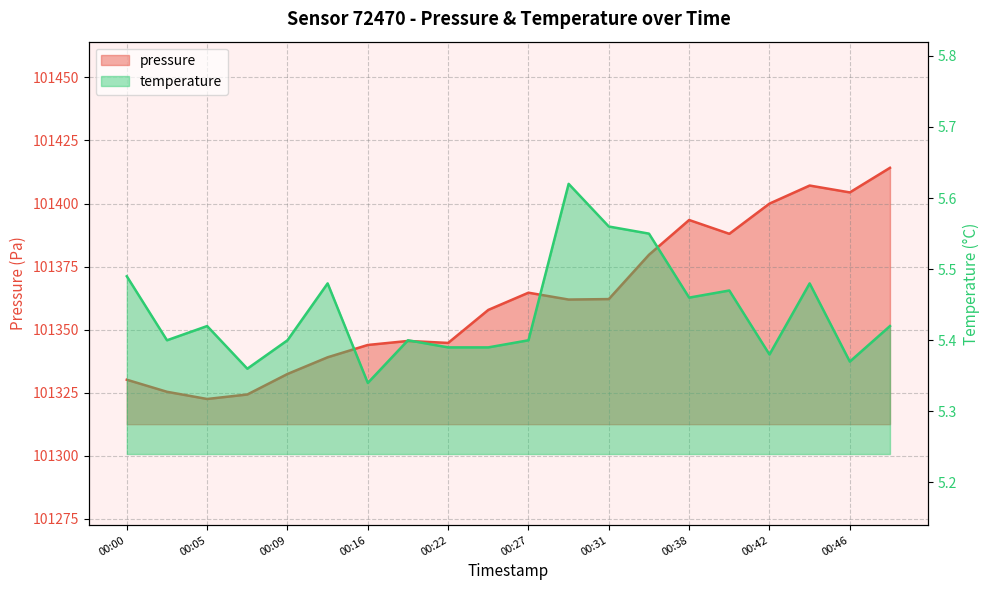

At which label does temperature reach its minimum?

00:16